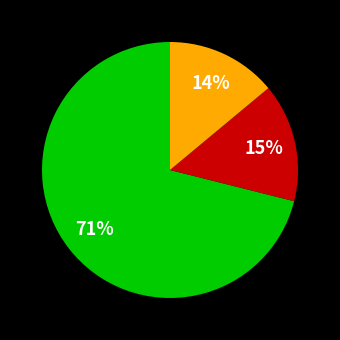

To the nearest percent, what is the average slice percentage?

33%